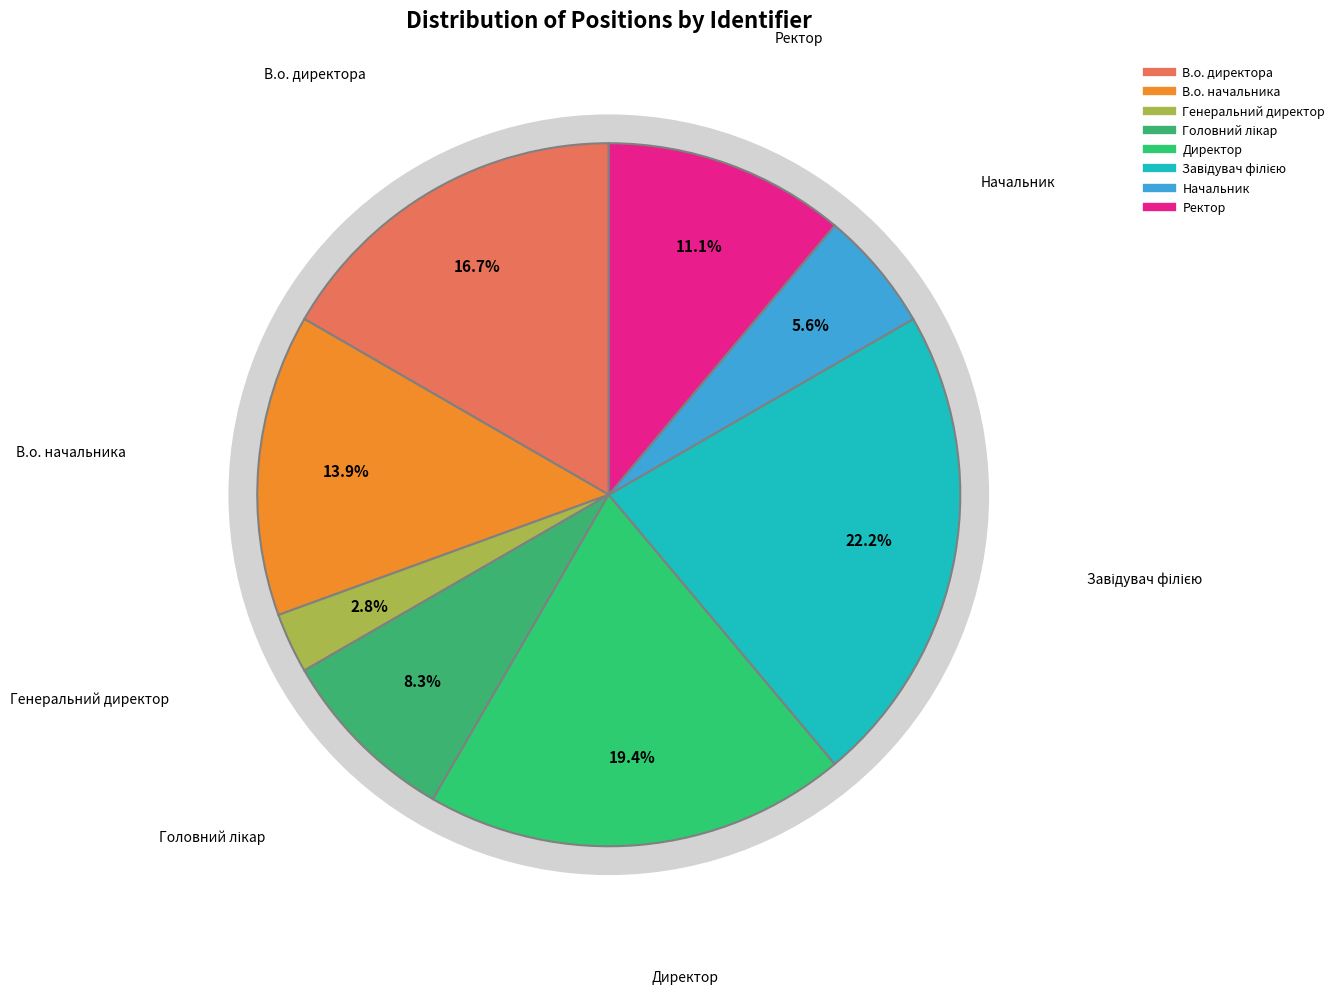

Count the number of slices in the pie.

8